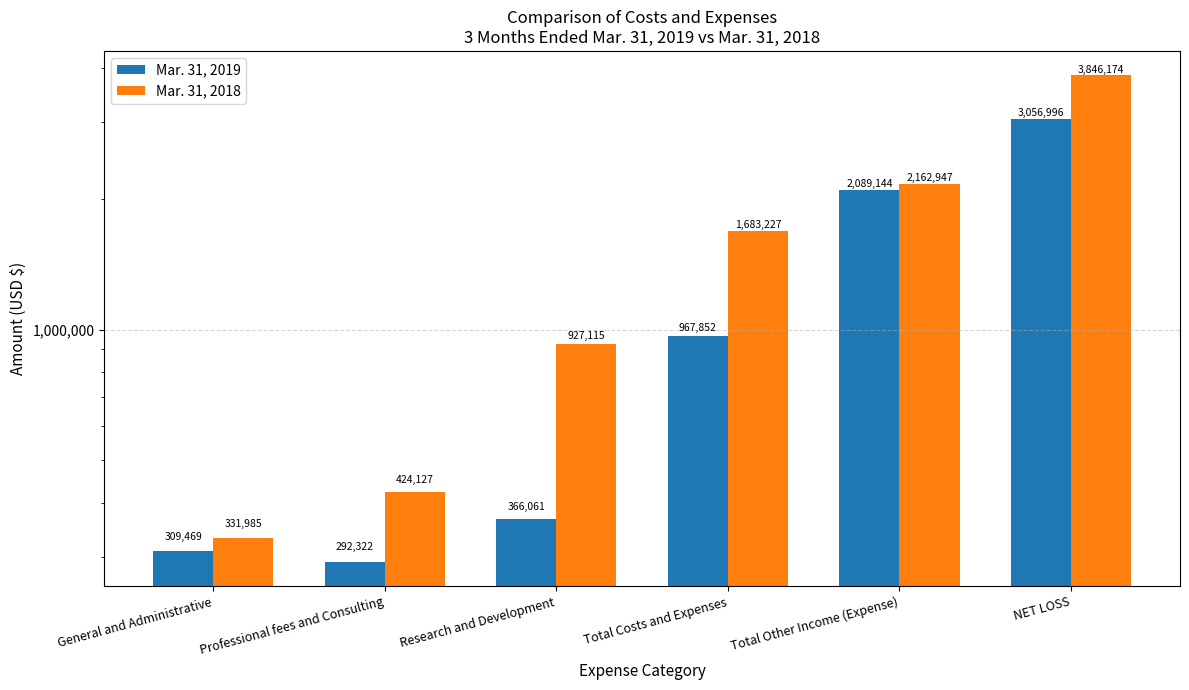

What are all the series names shown in the legend?

Mar. 31, 2019, Mar. 31, 2018